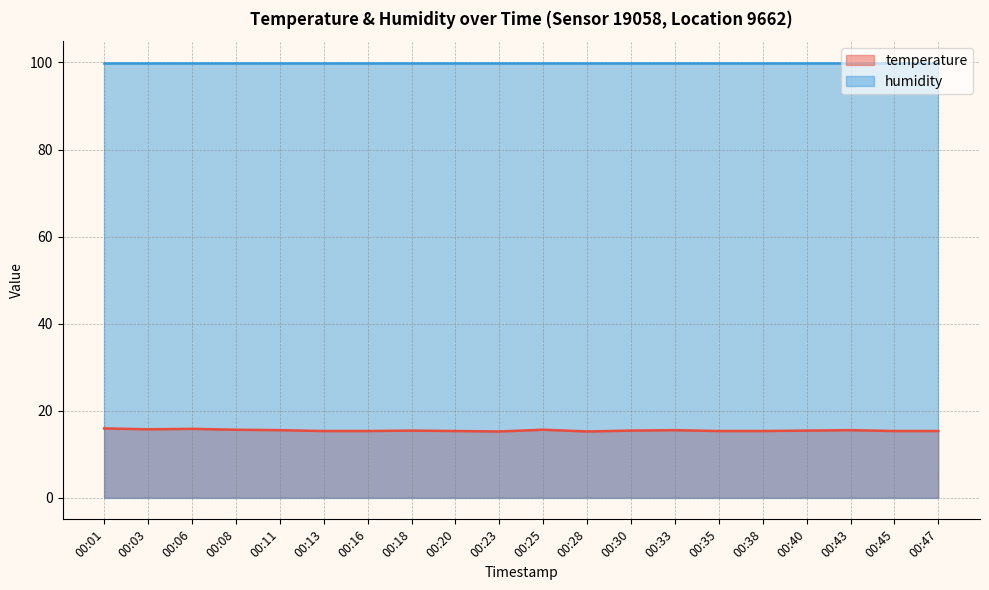

What is the average value?

15.4